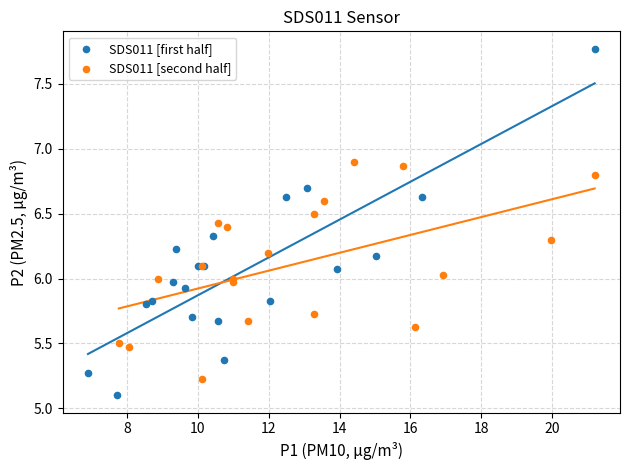

Which series has the largest Y range (max minus min)?

SDS011 [first half]